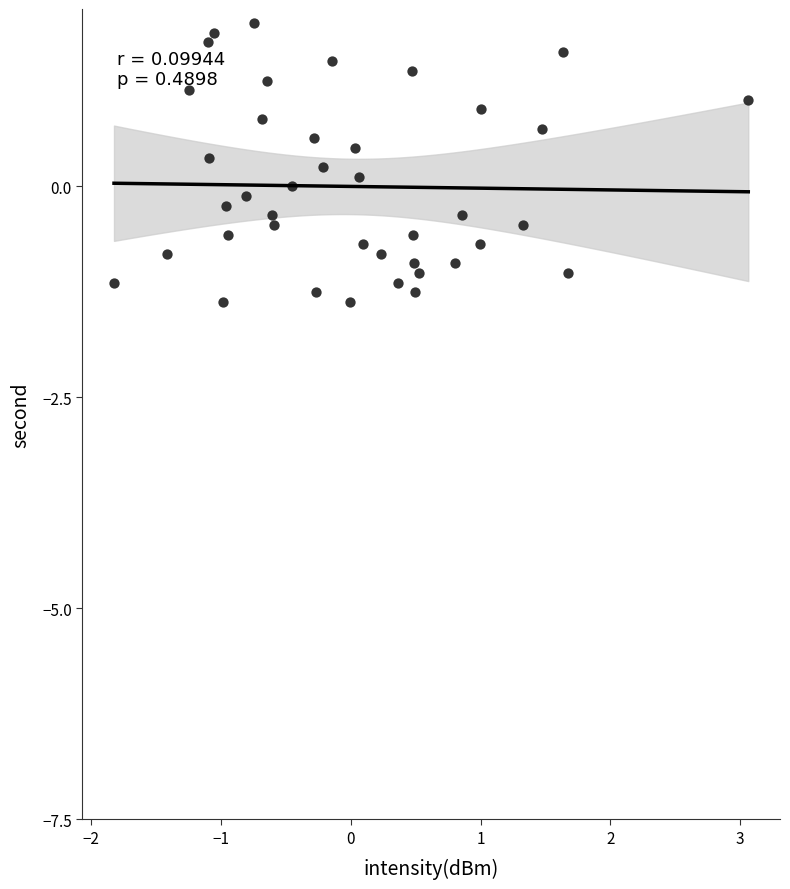

What is the range of X values (max minus min)?

4.9